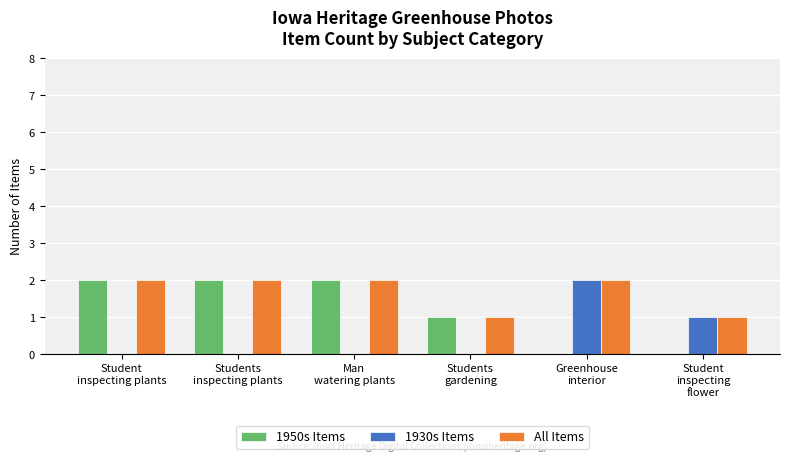

Reading left to right, list all the values displayed in this chart.

1950s Items: 2	2	2	1	0	0
1930s Items: 0	0	0	0	2	1
All Items: 2	2	2	1	2	1